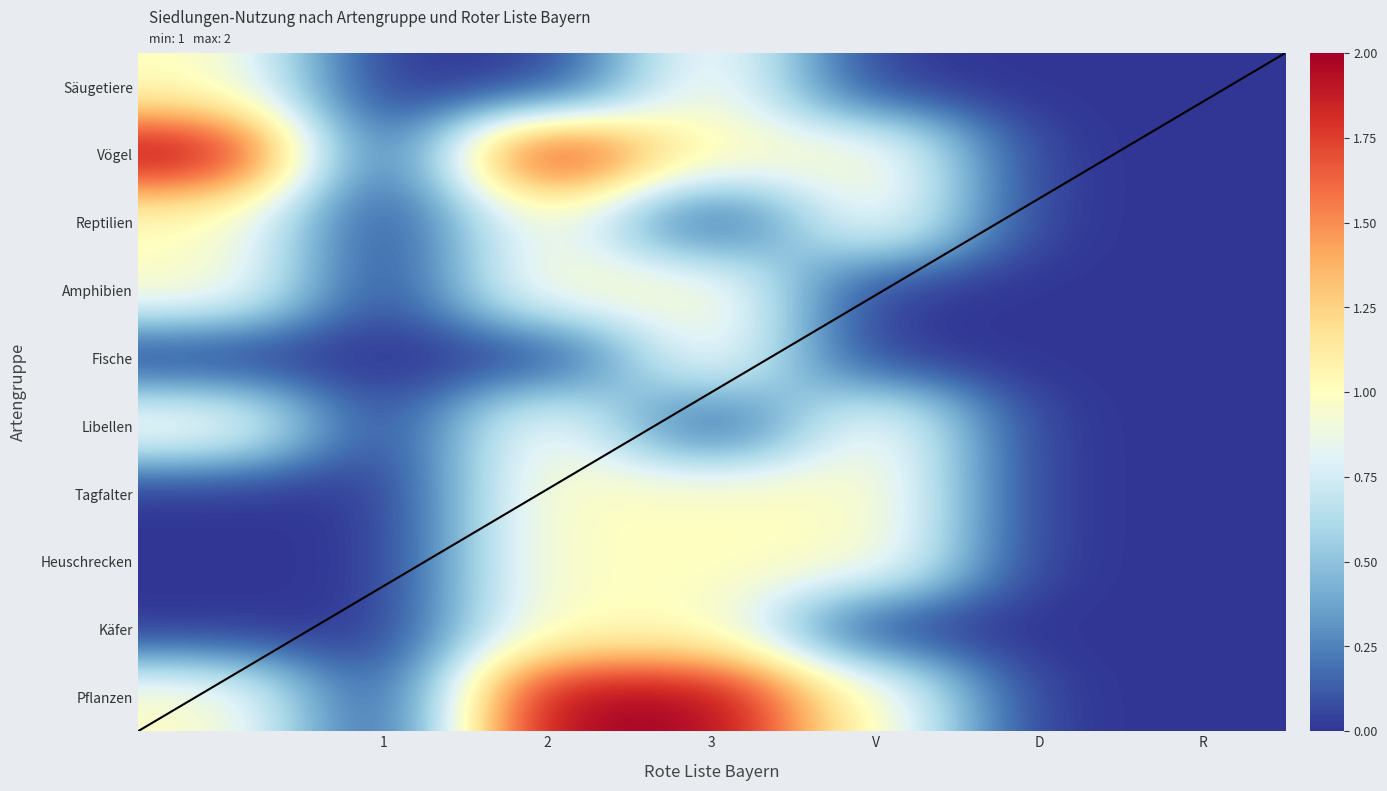

What is the difference between the maximum and minimum values in the Pflanzen series?

2